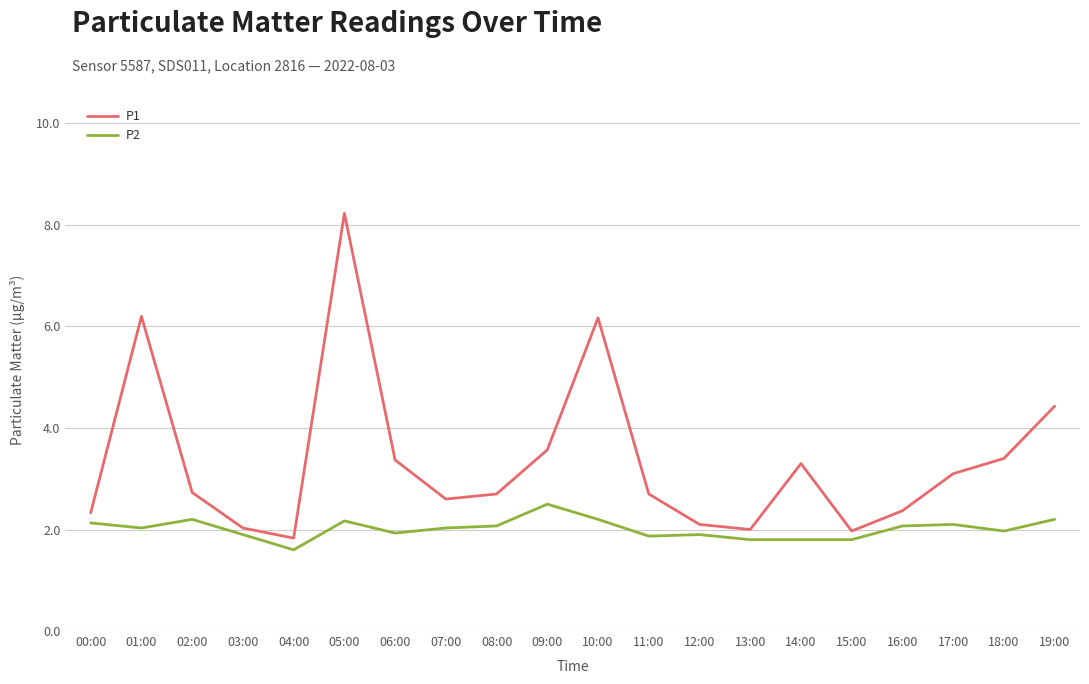

Does the chart display data point markers on the line(s)?

No